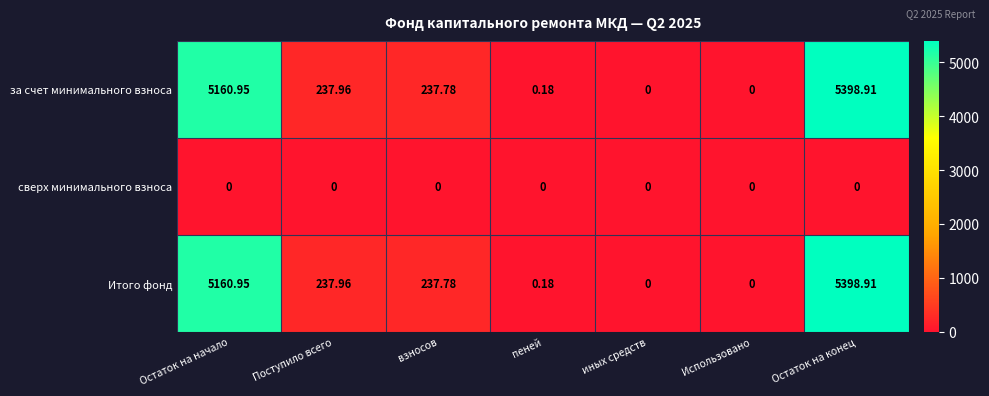

Which category has the highest value in the за счет минимального взноса series?

Остаток на конец